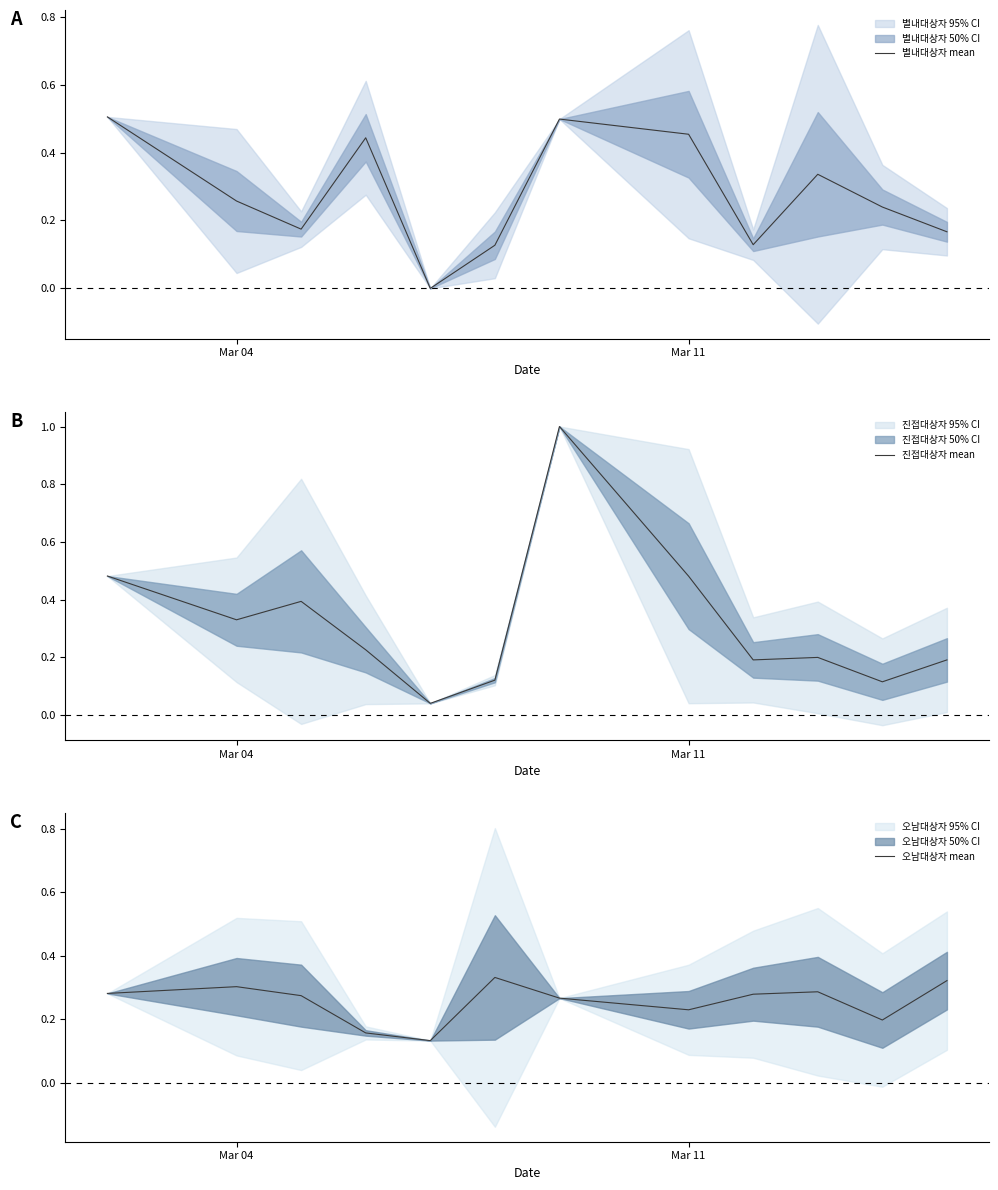

How many values in 별내대상자 mean are above zero?

11